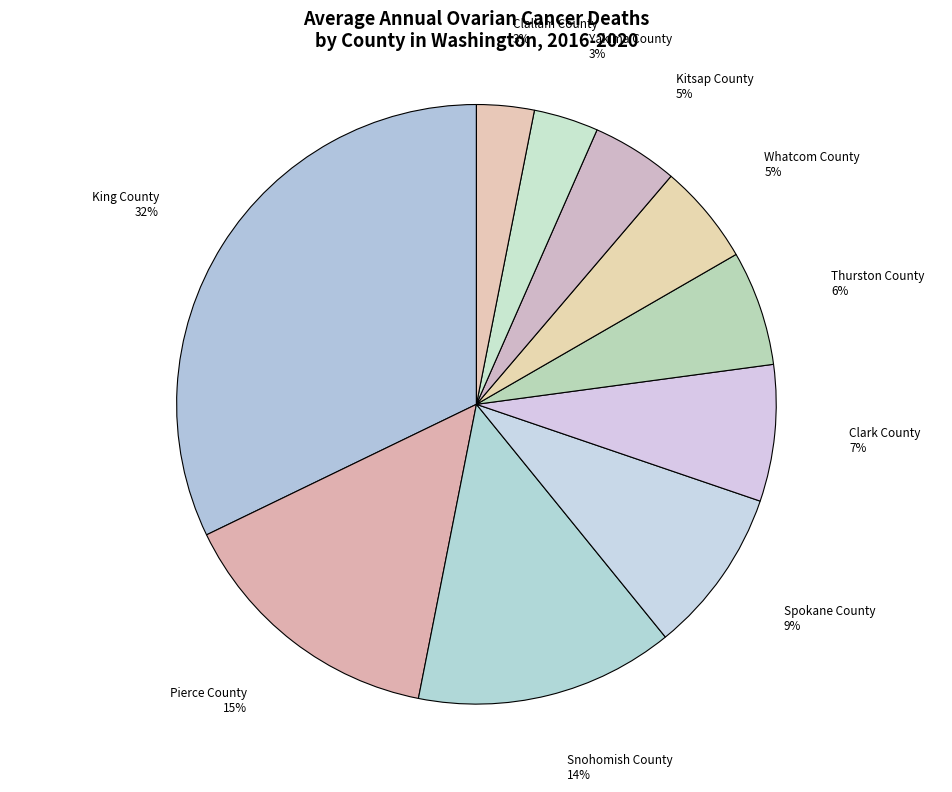

Approximately how many times larger is the value at Clark County compared to Spokane County?

0.8